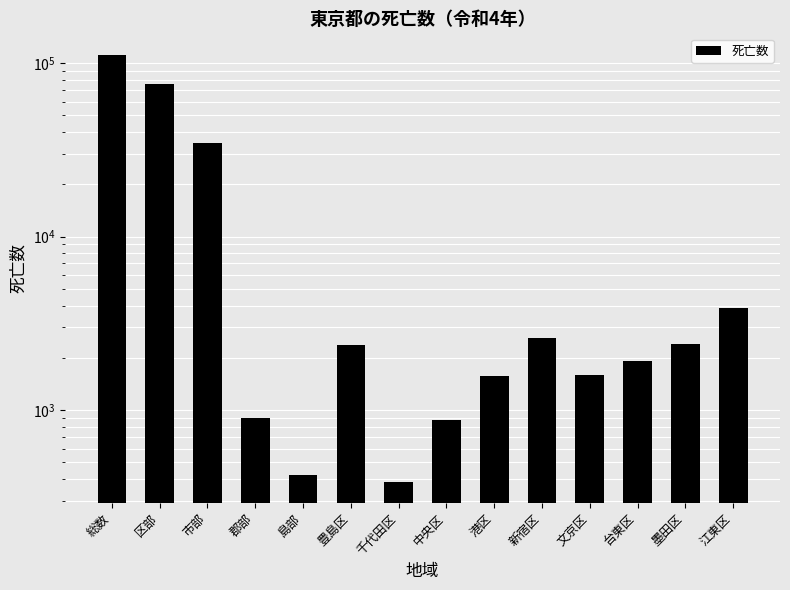

How many distinct data groups are displayed?

1